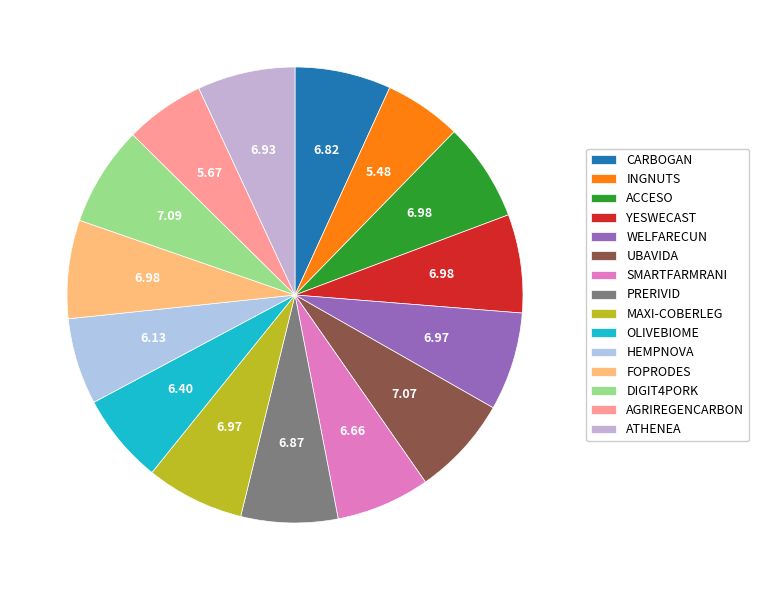

How many slices are in this pie chart?

15